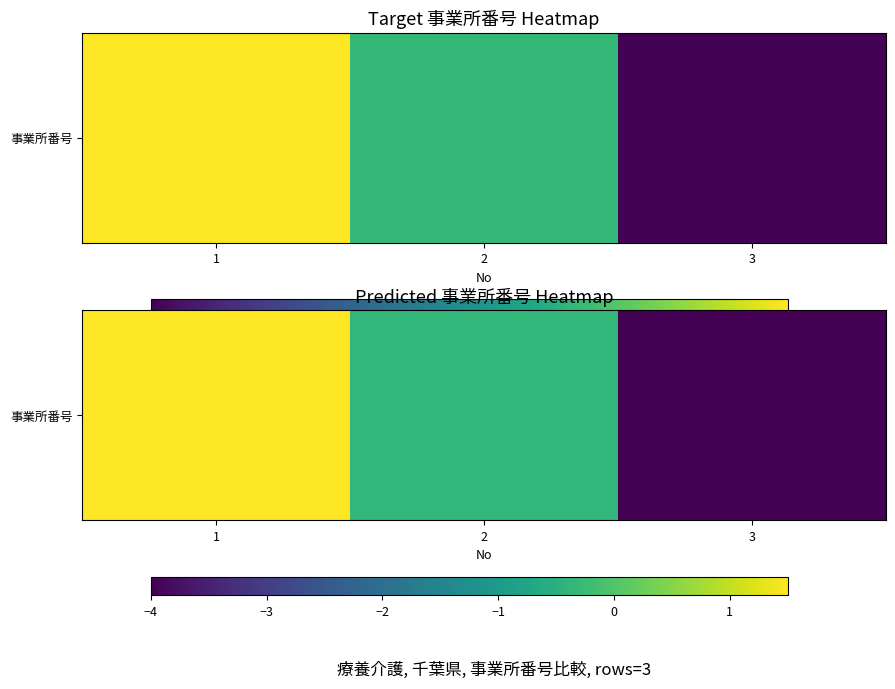

At which label does the data first exceed 0?

1